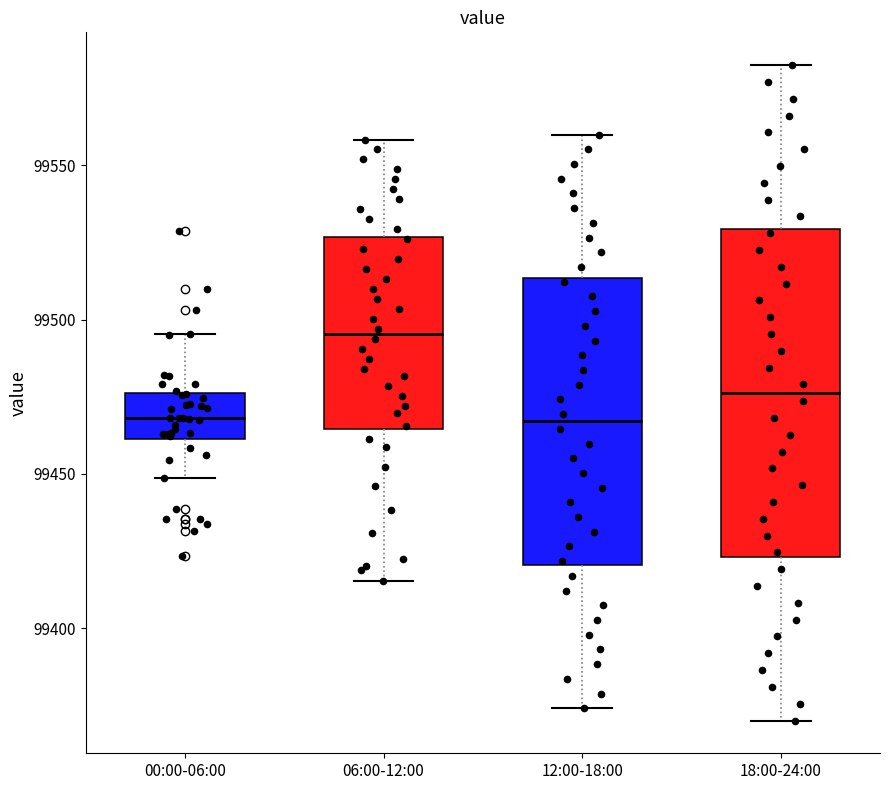

Comparing the boxes themselves (not the whiskers), which one is the tallest?

18:00-24:00